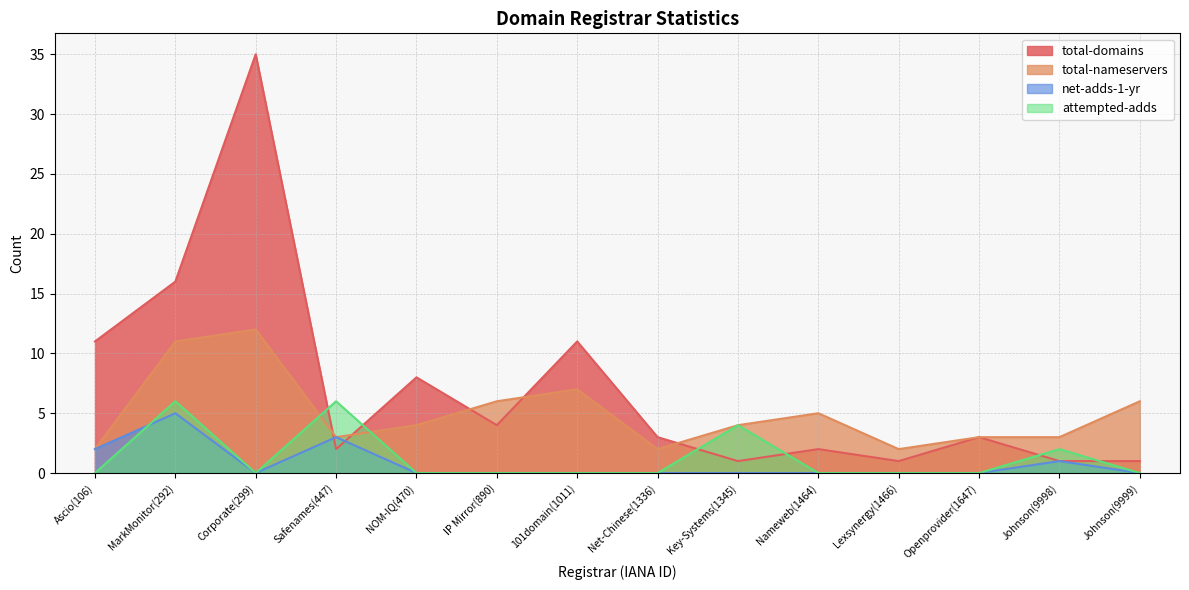

How many intersections are there between total-nameservers and total-domains?

5